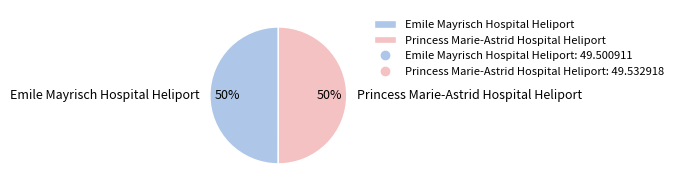

To the nearest percent, what portion does Emile Mayrisch Hospital Heliport represent?

50%